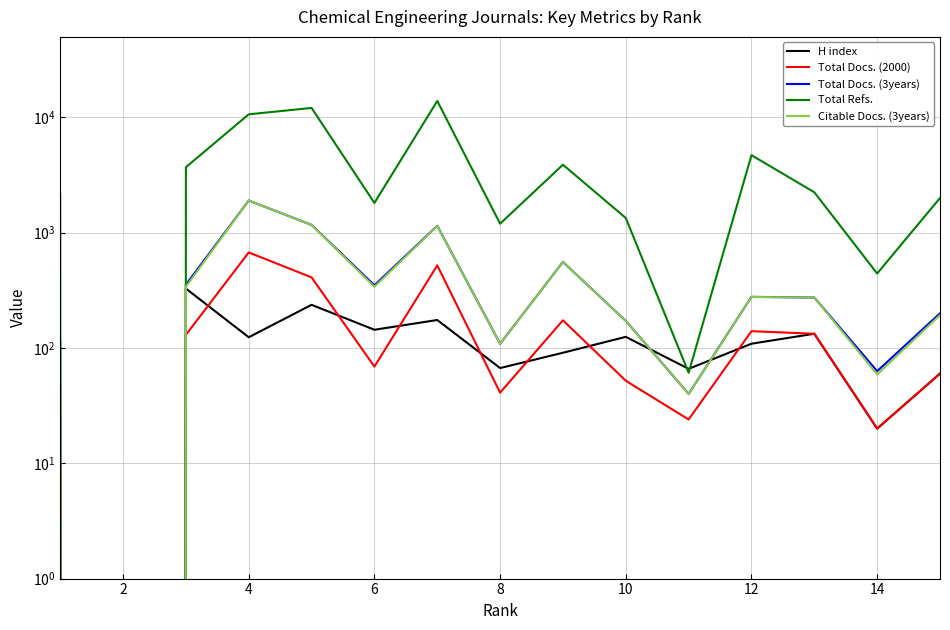

What is the sum of all Citable Docs. (3years) values?

6602